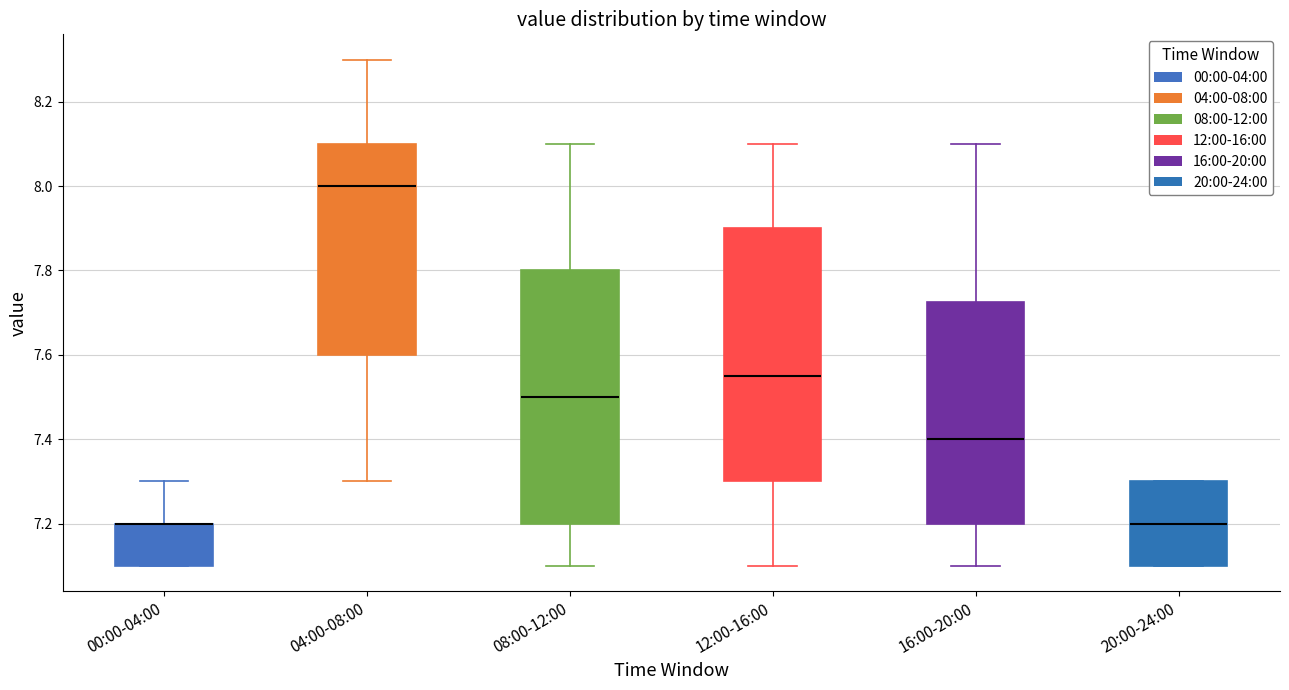

Reading left to right, transcribe this box plot: for each box, give where its median line is, the range the box spans, and where its two whiskers end, as read against the y-axis. The values are not printed on the chart, so give them approximately, as read against the axis.

00:00-04:00: median 7.20 (drawn on the box's upper edge), box 7.10 to 7.20, whiskers 7.10 to 7.30
04:00-08:00: median 8.00, box 7.60 to 8.10, whiskers 7.30 to 8.30
08:00-12:00: median 7.50, box 7.20 to 7.80, whiskers 7.10 to 8.10
12:00-16:00: median 7.56, box 7.30 to 7.90, whiskers 7.10 to 8.10
16:00-20:00: median 7.40, box 7.20 to 7.72, whiskers 7.10 to 8.10
20:00-24:00: median 7.20, box 7.10 to 7.30, whiskers 7.10 to 7.30